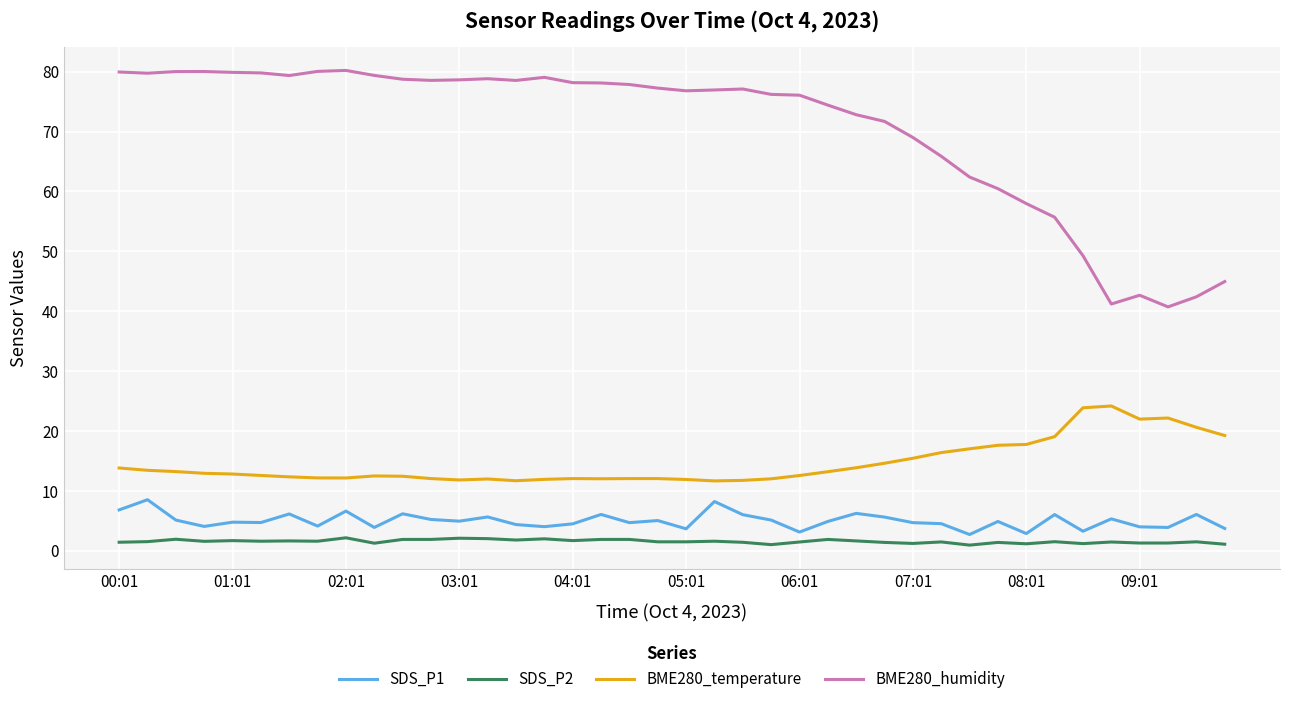

Which series has the largest total across all categories?

BME280_humidity